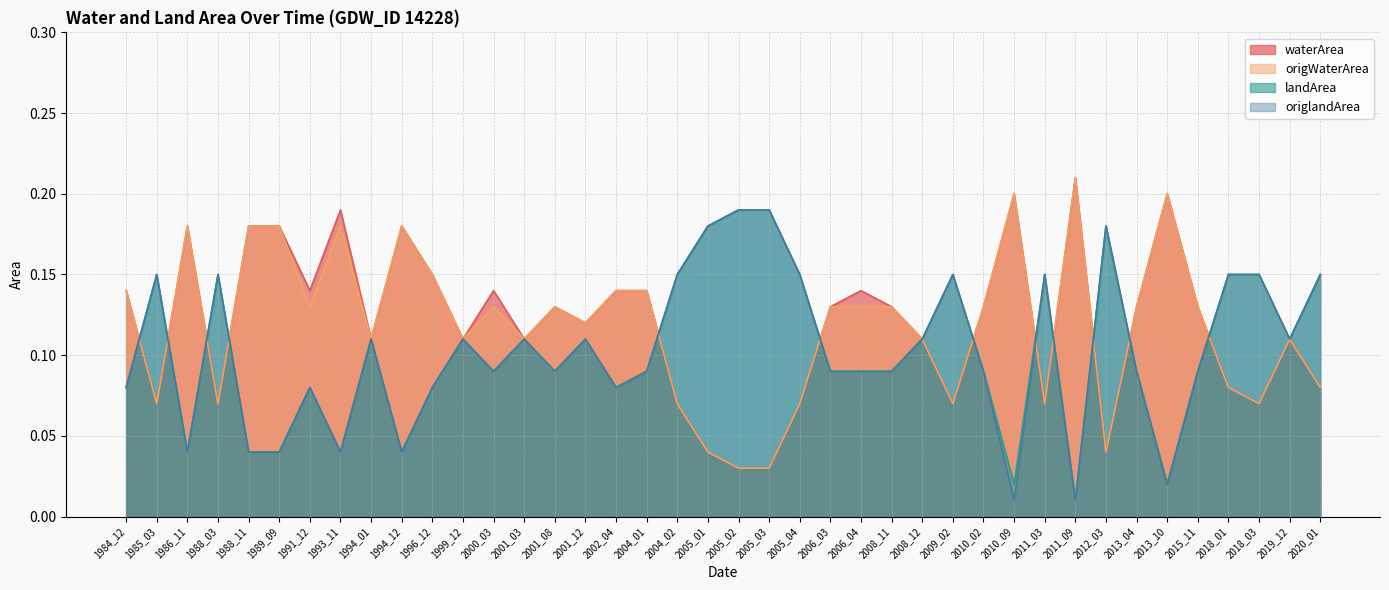

True or false: landArea has more than 0 points higher than both neighbors.

True